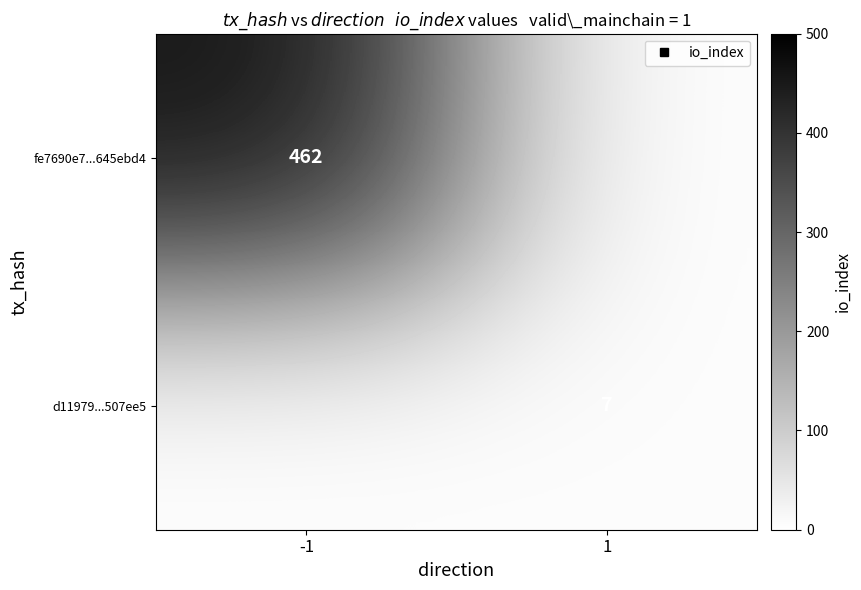

What is the average value of the d11979...507ee5 series?

4